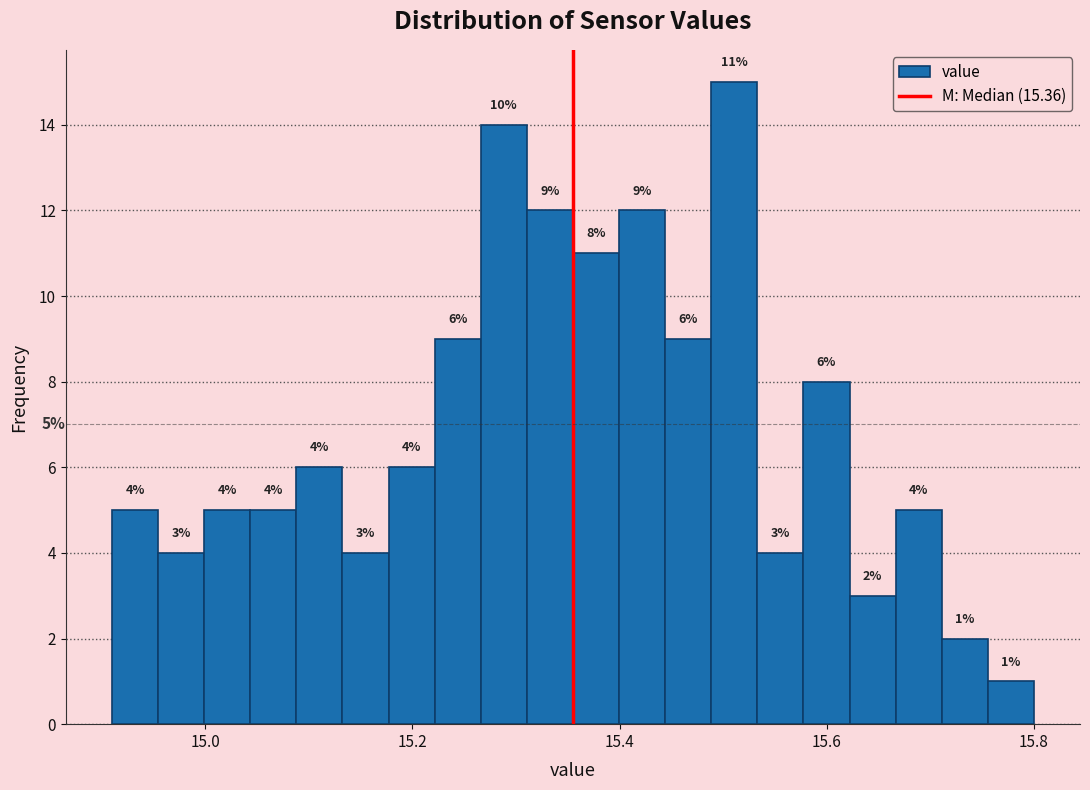

Around what value on the x-axis is the tallest bar? Give the approximate position of its centre, as read against the axis.

15.52